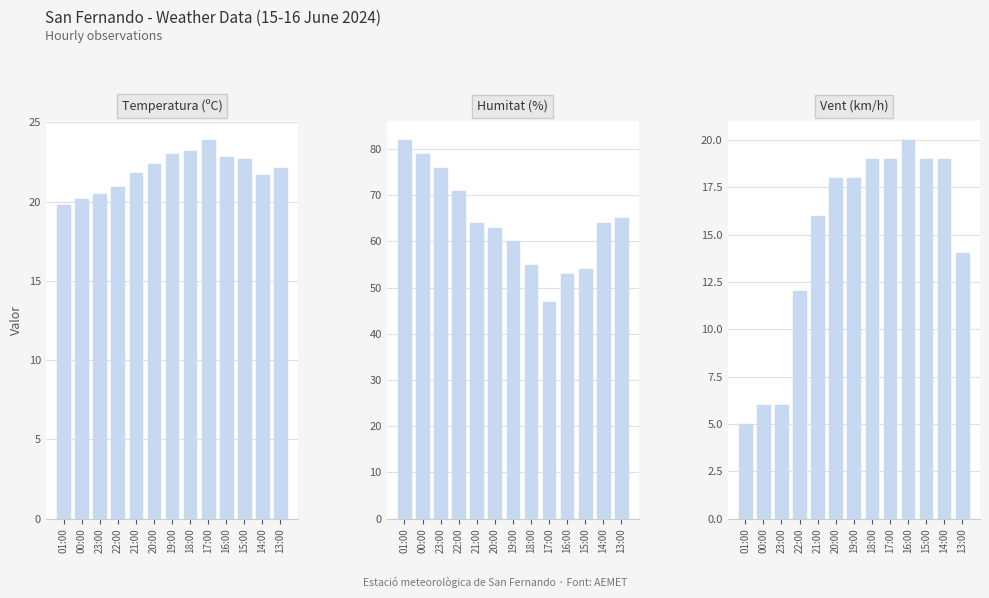

The value of Temperatura (ºC) at 20:00 is 22.4. True or false?

True